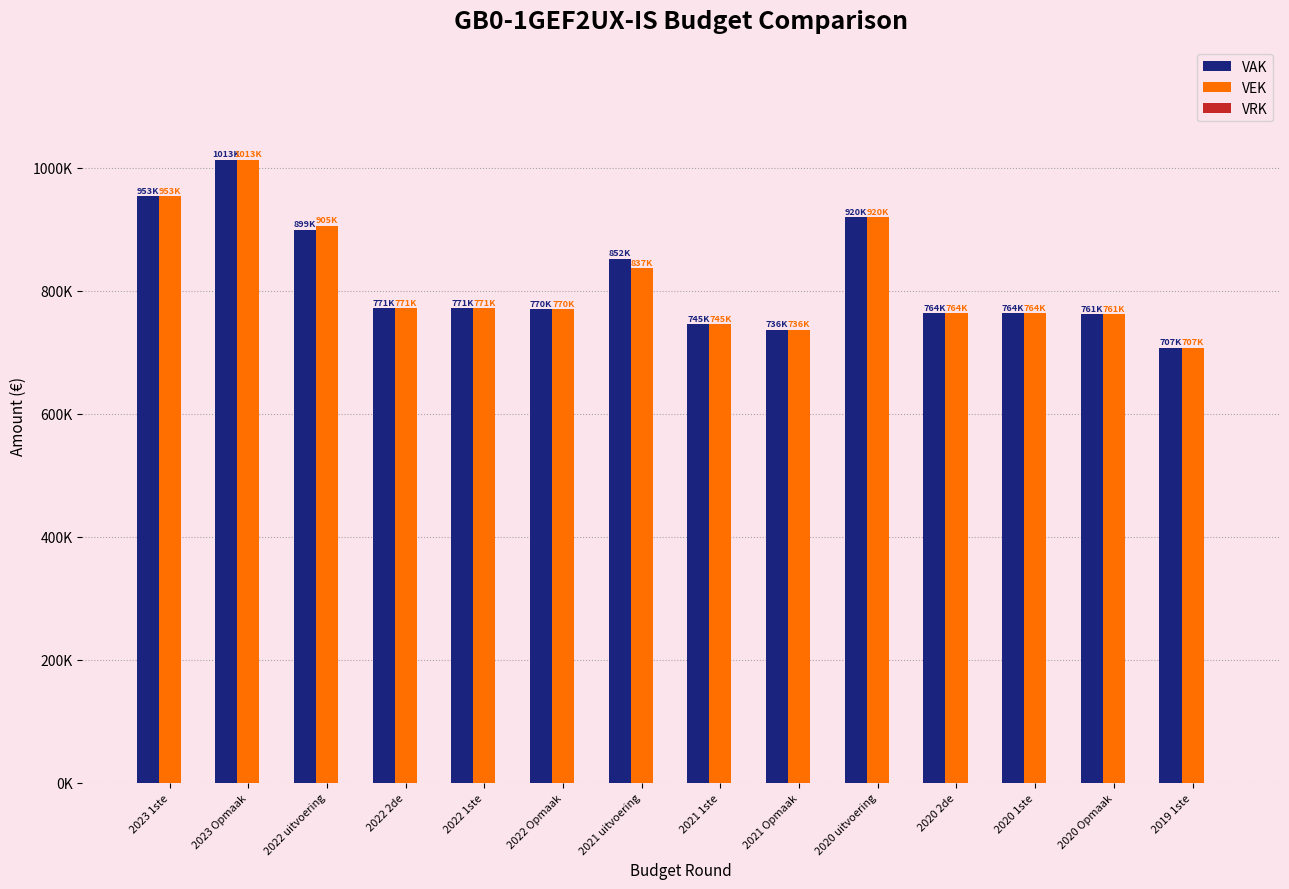

List the series in order of their peak value, highest first.

VEK, VAK, VRK